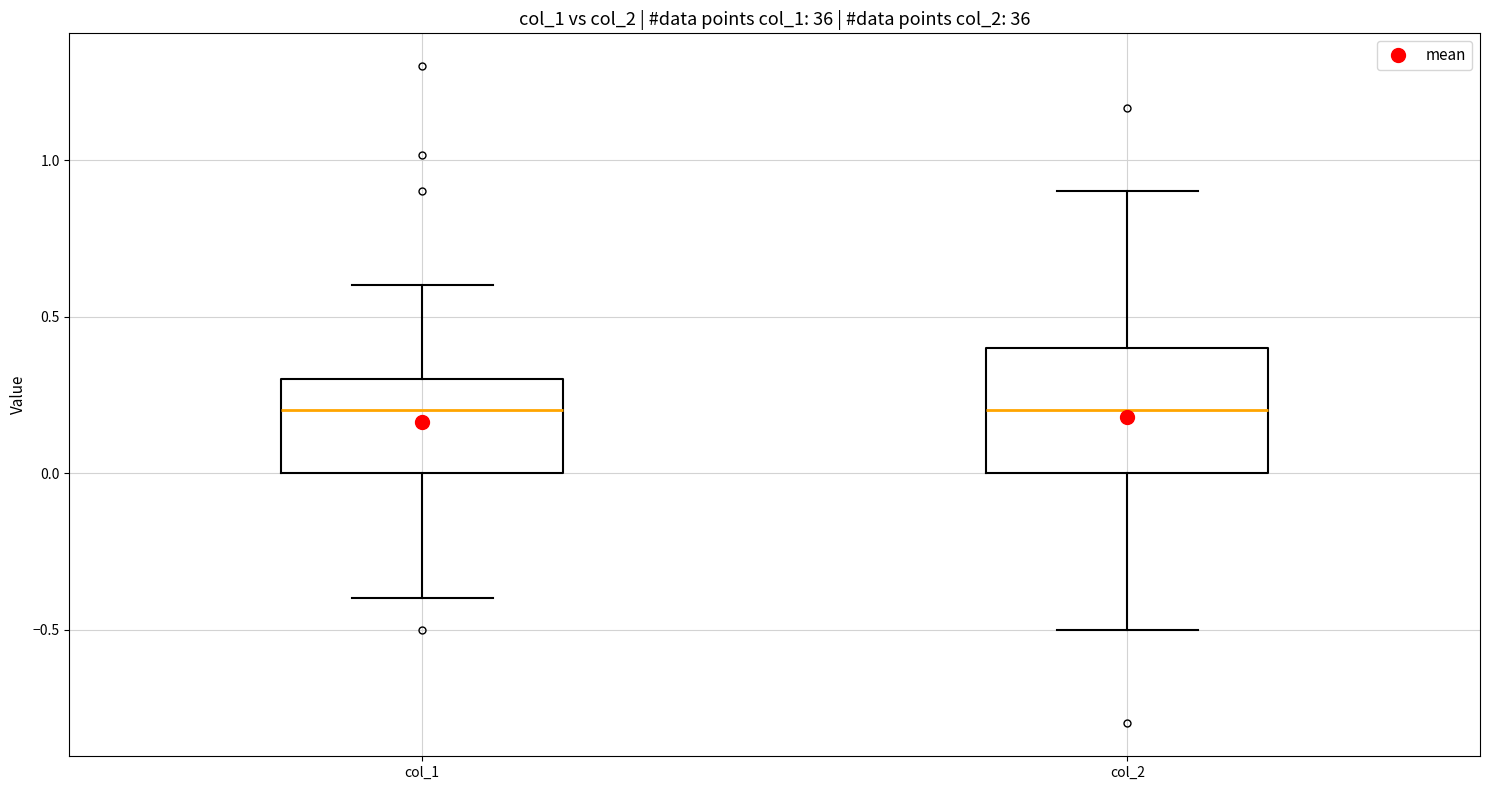

Reading left to right, read every box against the y-axis: the position of its median line, the range the box covers, and the ends of its whiskers. The values are not printed on the chart, so give them approximately, as read against the axis.

col_1: median 0.2, box 0.0 to 0.3, whiskers -0.4 to 0.6
col_2: median 0.2, box 0.0 to 0.4, whiskers -0.5 to 0.9